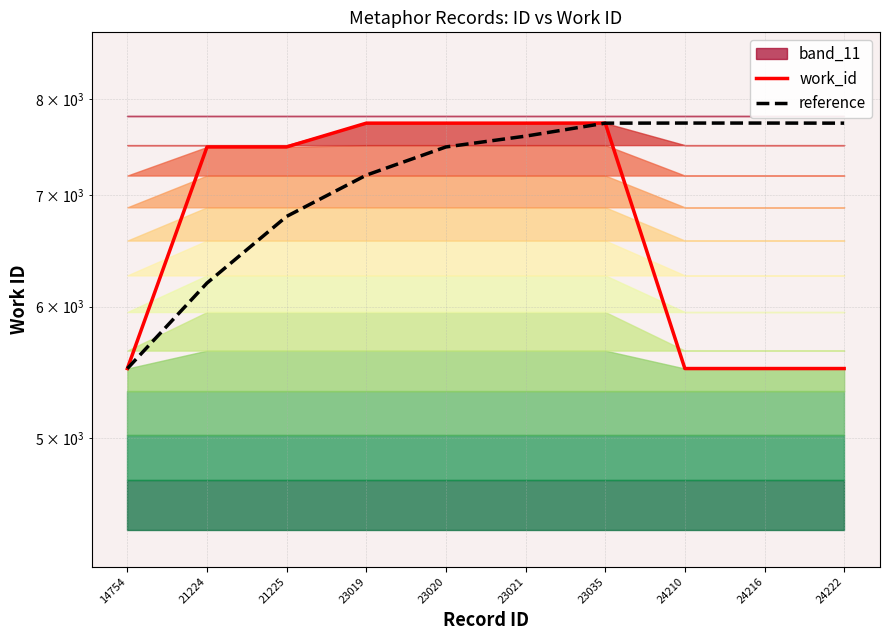

Which series has the largest range (max minus min)?

work_id